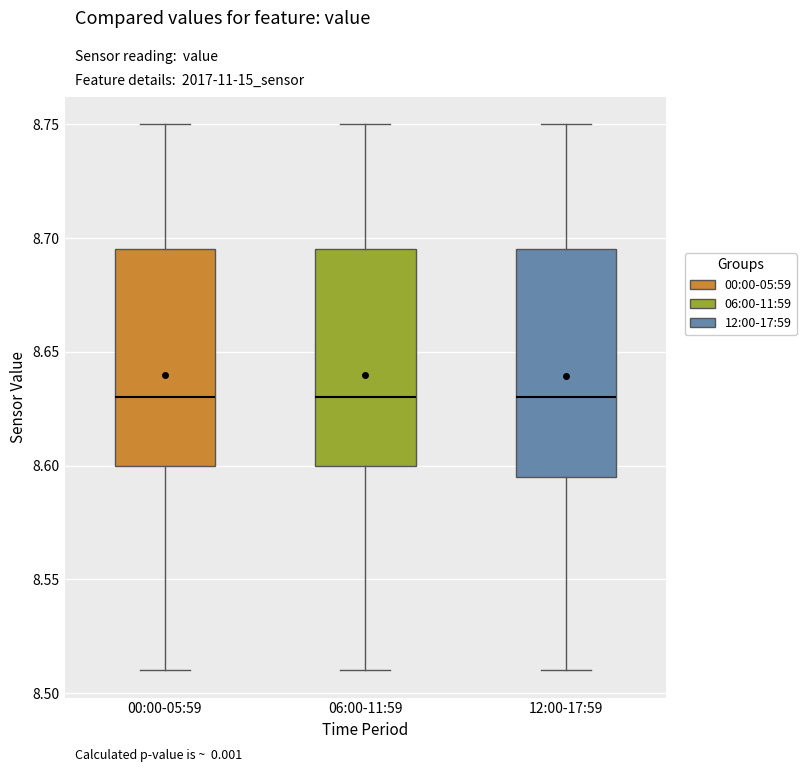

Reading left to right, read every box against the y-axis: the position of its median line, the range the box covers, and the ends of its whiskers. The values are not printed on the chart, so give them approximately, as read against the axis.

00:00-05:59: median 8.630, box 8.600 to 8.695, whiskers 8.510 to 8.750
06:00-11:59: median 8.630, box 8.600 to 8.695, whiskers 8.510 to 8.750
12:00-17:59: median 8.630, box 8.595 to 8.695, whiskers 8.510 to 8.750